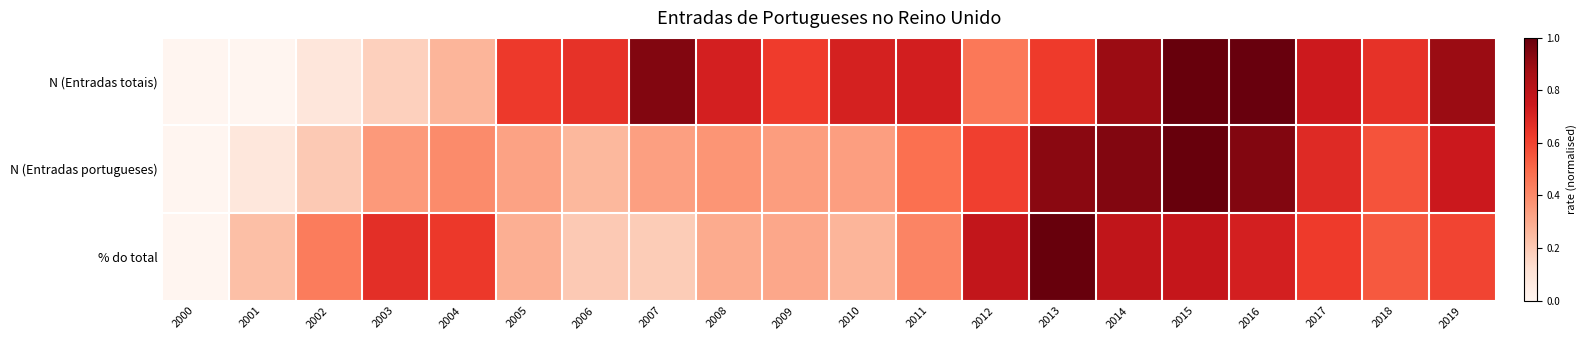

Reading left to right, extract all data points from this chart.

N (Entradas totais): 2000=0.0	2001=0.0	2002=0.1	2003=0.2	2004=0.3	2005=0.6	2006=0.7	2007=0.9	2008=0.7	2009=0.6	2010=0.7	2011=0.7	2012=0.5	2013=0.6	2014=0.9	2015=1.0	2016=1.0	2017=0.7	2018=0.7	2019=0.9
N (Entradas portugueses): 2000=0.0	2001=0.1	2002=0.2	2003=0.4	2004=0.4	2005=0.3	2006=0.3	2007=0.3	2008=0.4	2009=0.3	2010=0.3	2011=0.5	2012=0.6	2013=0.9	2014=0.9	2015=1.0	2016=0.9	2017=0.7	2018=0.6	2019=0.7
% do total: 2000=0.0	2001=0.2	2002=0.4	2003=0.7	2004=0.6	2005=0.3	2006=0.2	2007=0.2	2008=0.3	2009=0.3	2010=0.3	2011=0.4	2012=0.8	2013=1.0	2014=0.8	2015=0.8	2016=0.7	2017=0.6	2018=0.5	2019=0.6